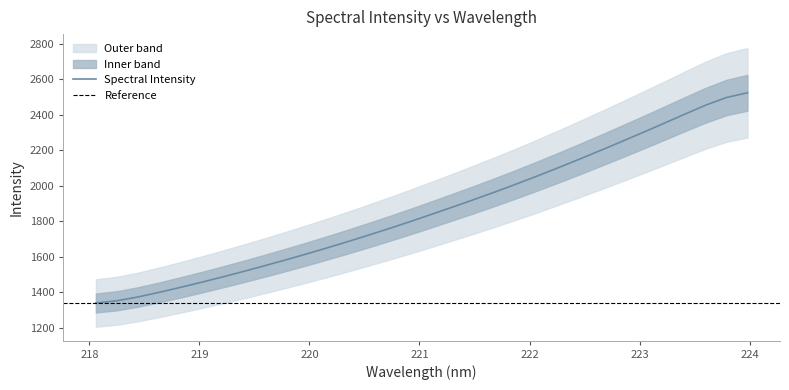

Is it true that the value at 221.4993 is 1922.9?

True